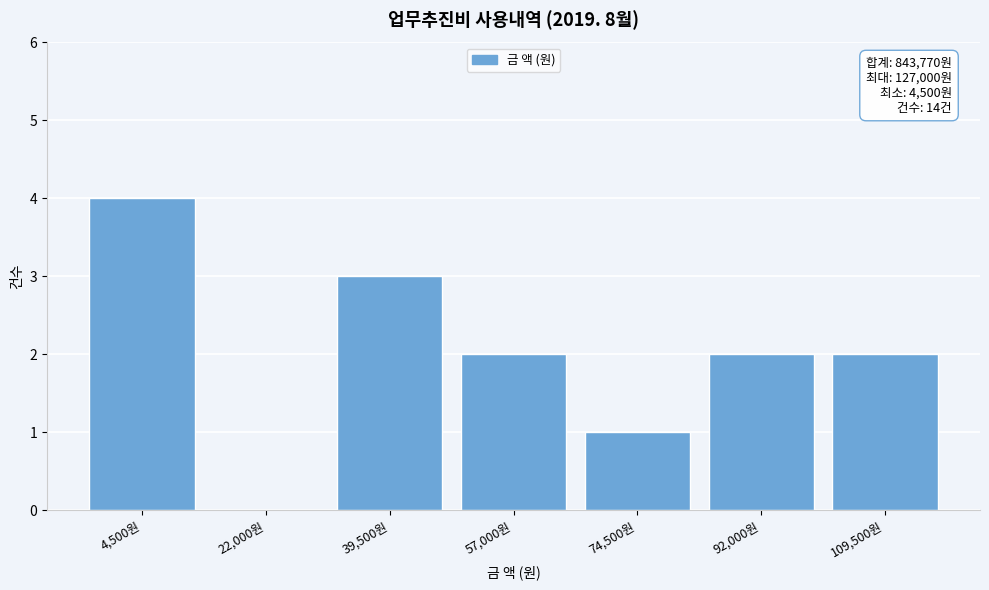

Reading right to left, list all the values displayed in this chart.

109,500원=2	92,000원=2	74,500원=1	57,000원=2	39,500원=3	22,000원=0	4,500원=4